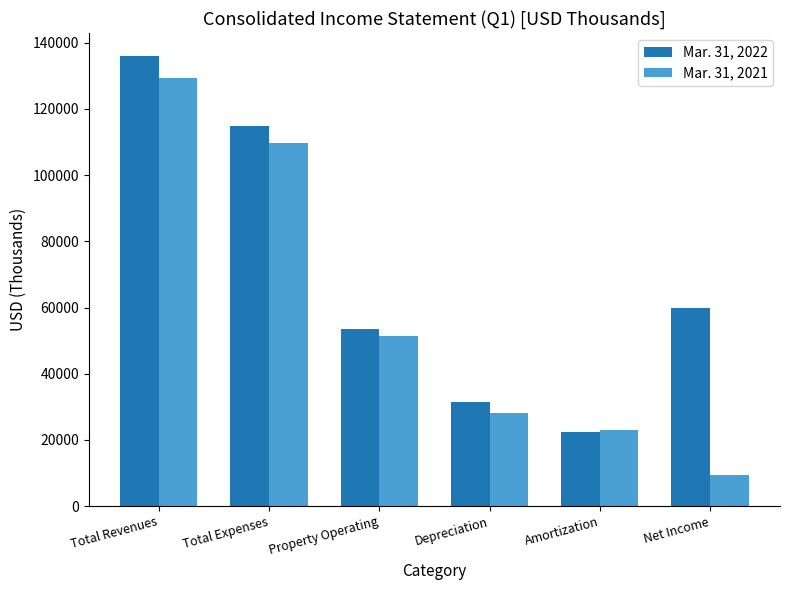

How many bars are there in each group?

2